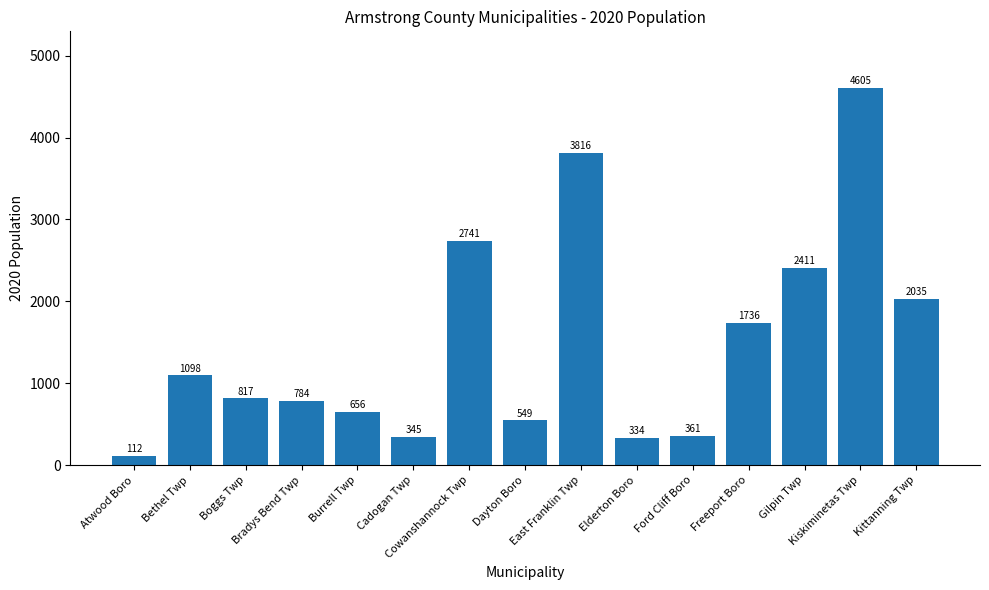

What is the sum of the values at Atwood Boro and East Franklin Twp?

3928